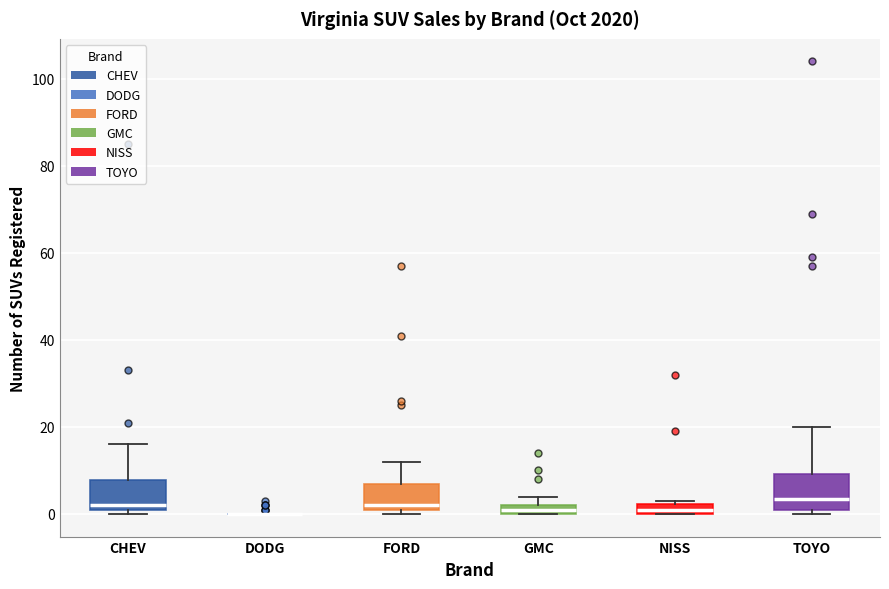

Where is the lower edge of the box for GMC on the y-axis? The values are not printed on the chart, so give them approximately, as read against the axis.

0